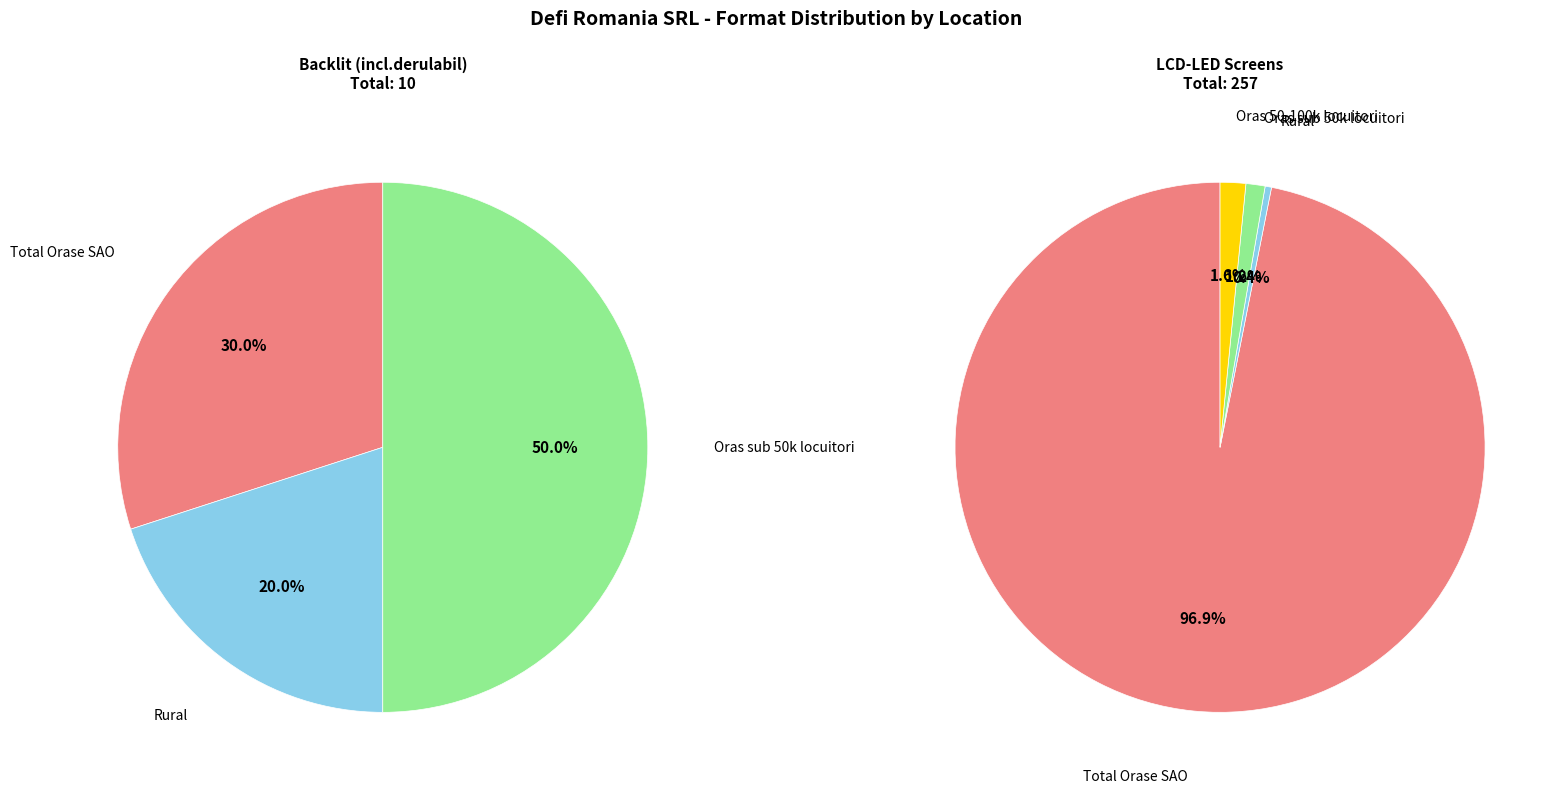

True or false: 3 accounts for 2% of the total.

True